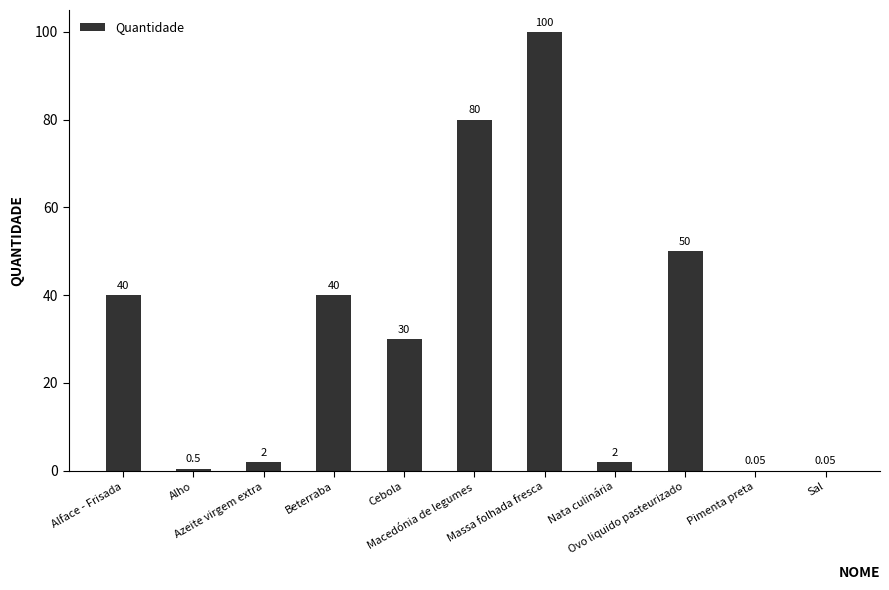

What is the change in value from Azeite virgem extra to Pimenta preta?

-1.9